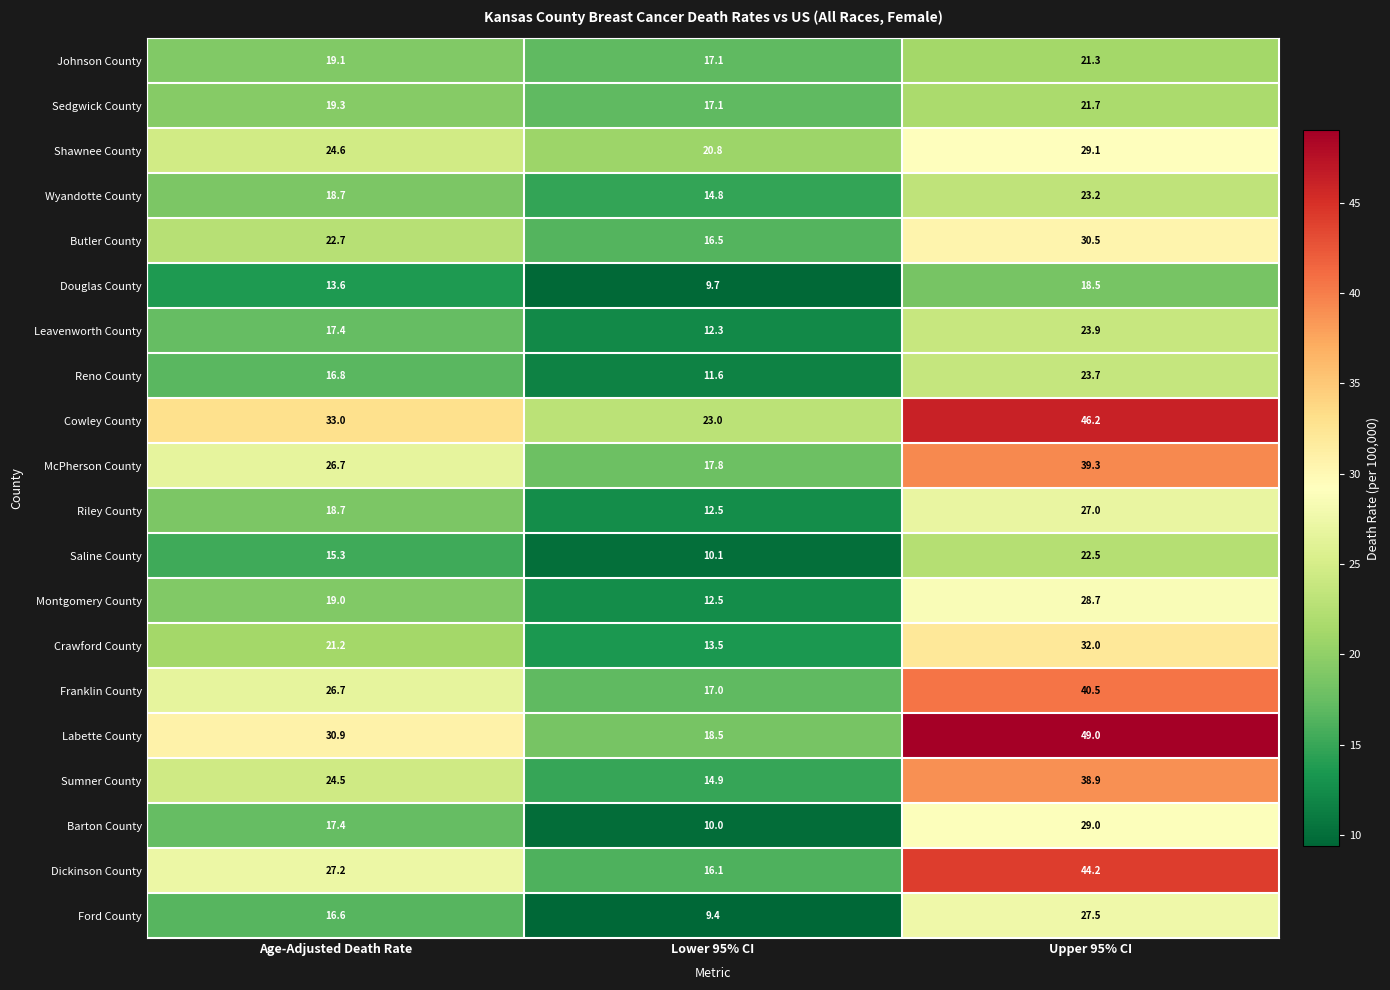

What is the maximum value shown in the chart?

49.0